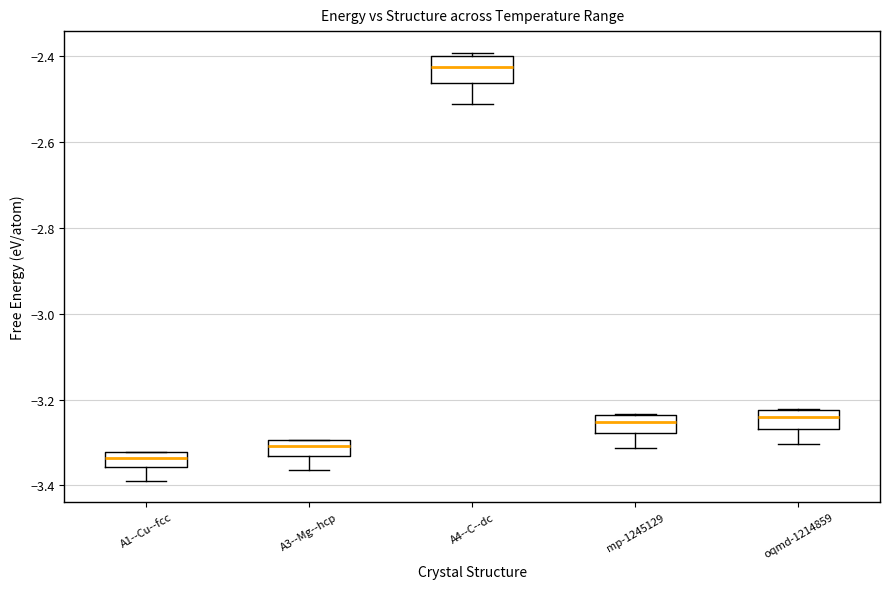

Where is the upper edge of the box for mp-1245129 on the y-axis? The values are not printed on the chart, so give them approximately, as read against the axis.

-3.24